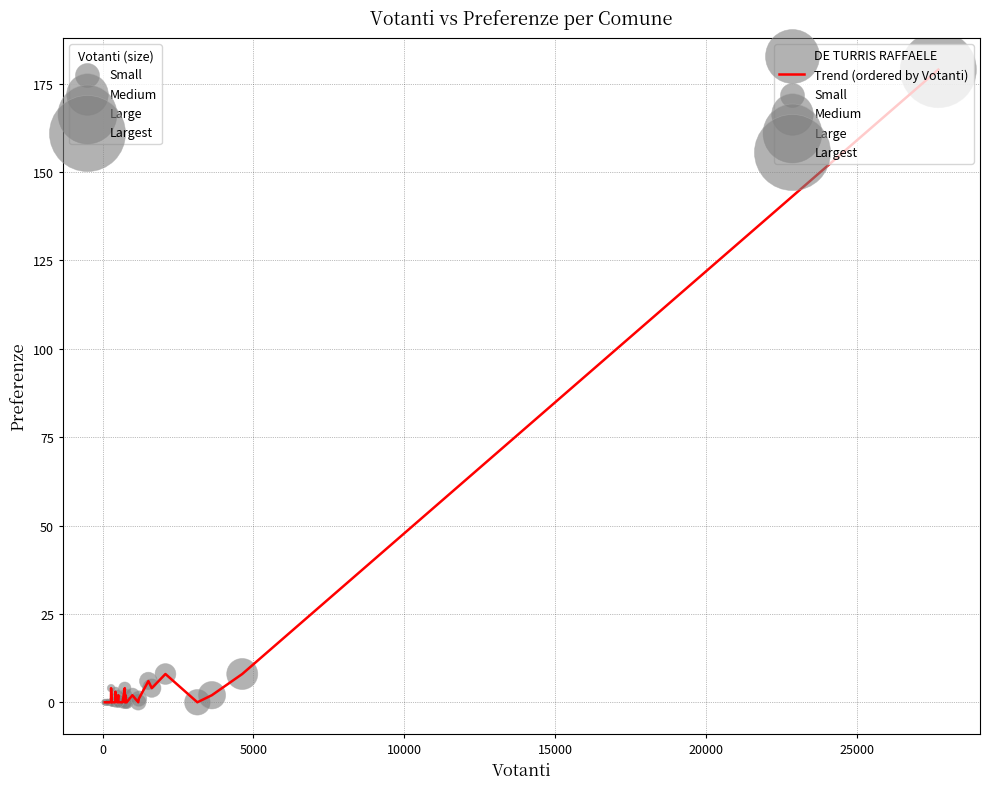

What is the greatest value displayed?

179